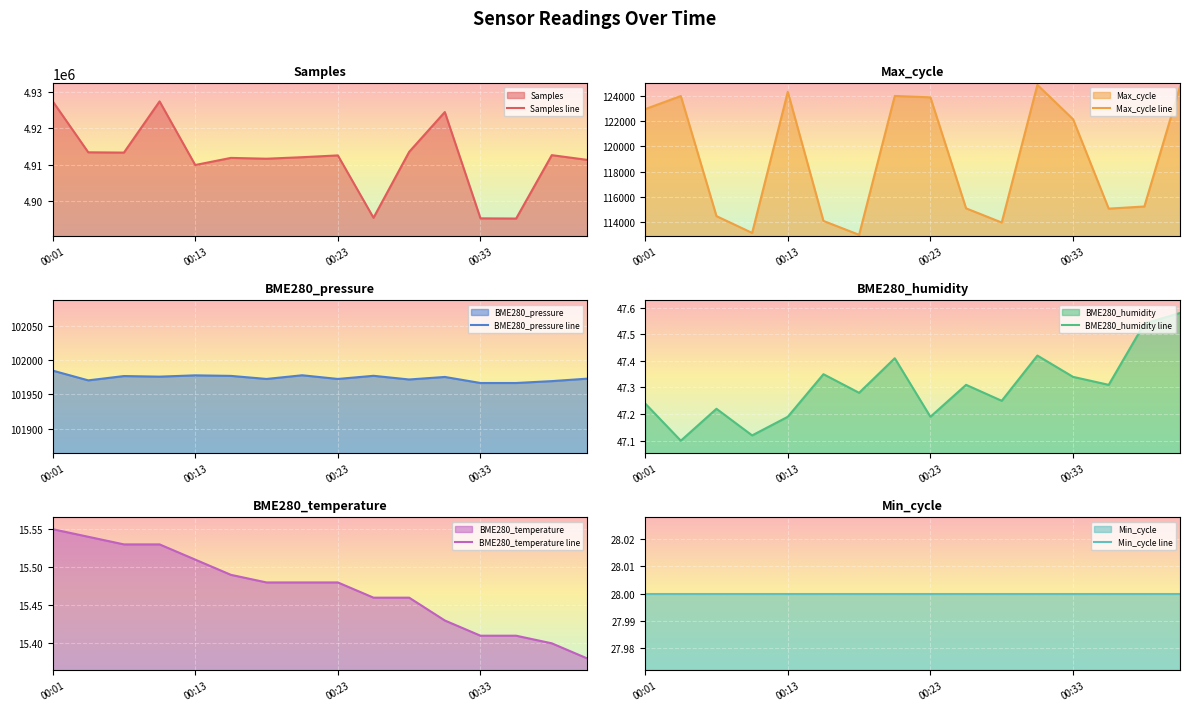

True or false: Samples line has a value of 2247318.0 at 00:23.

False